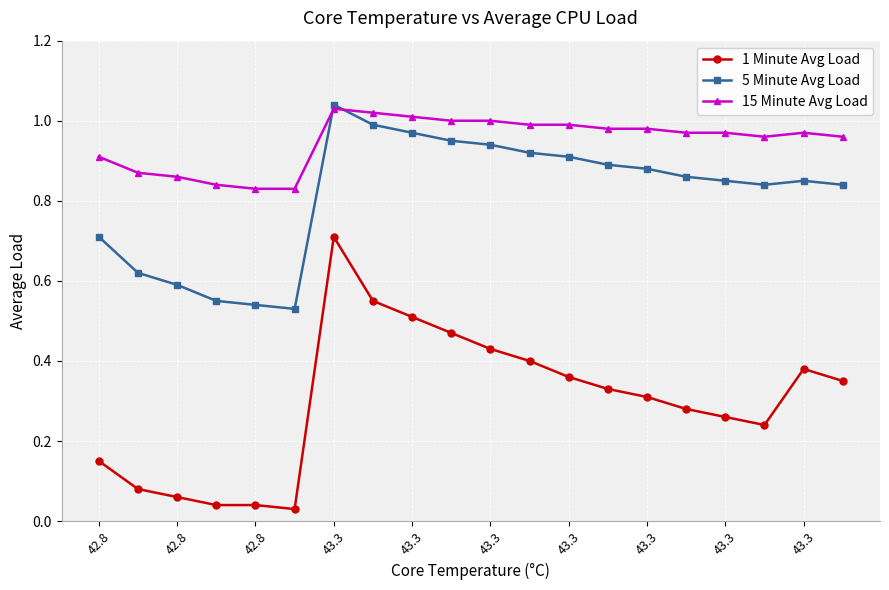

List the series in order of their overall mean, lowest first.

1 Minute Avg Load, 5 Minute Avg Load, 15 Minute Avg Load